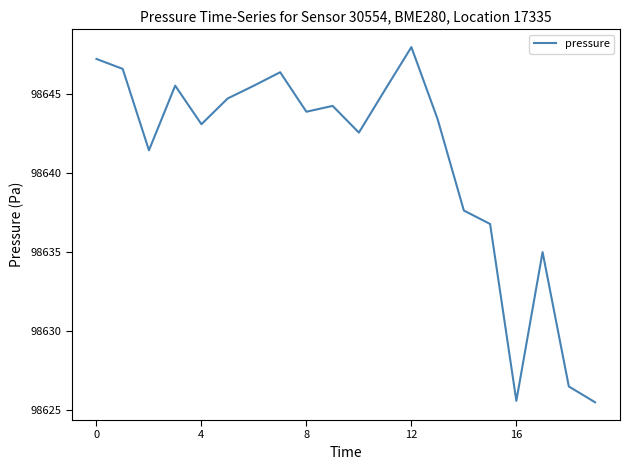

What is the maximum value shown in the chart?

98648.0